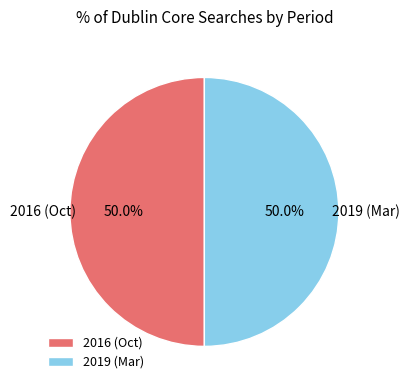

How many segments does this pie chart have?

2